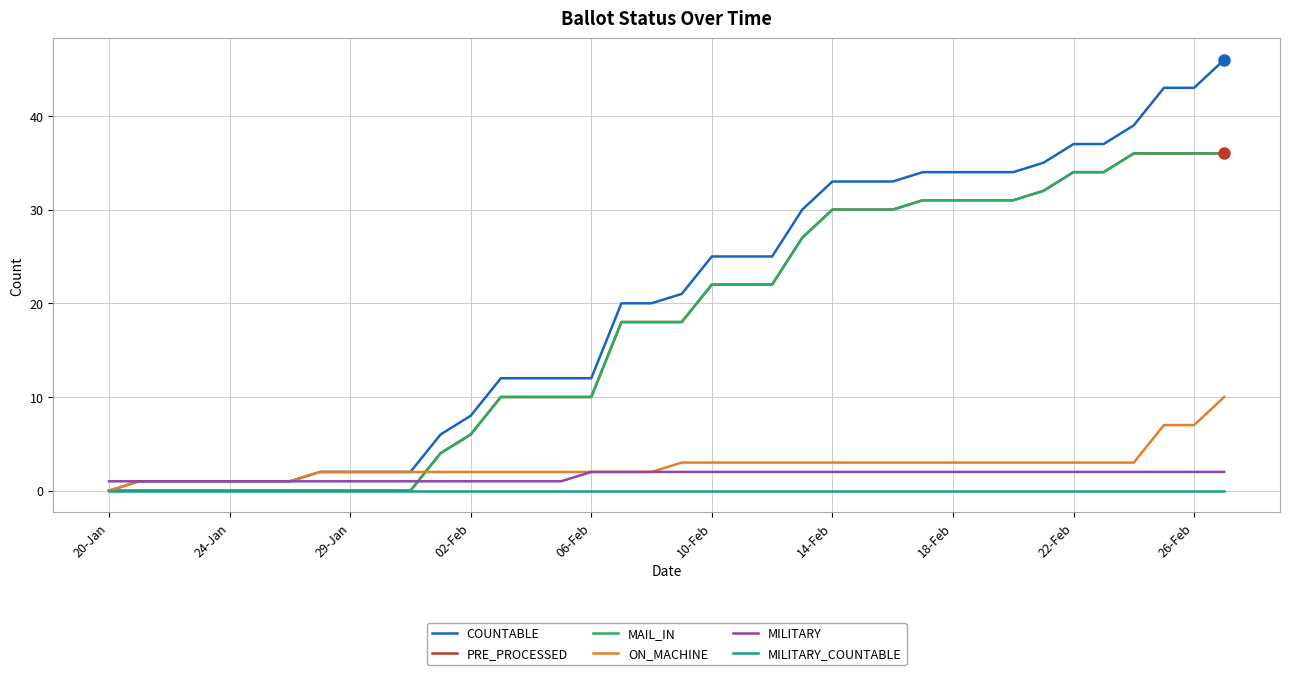

Does the chart have visible grid lines?

Yes